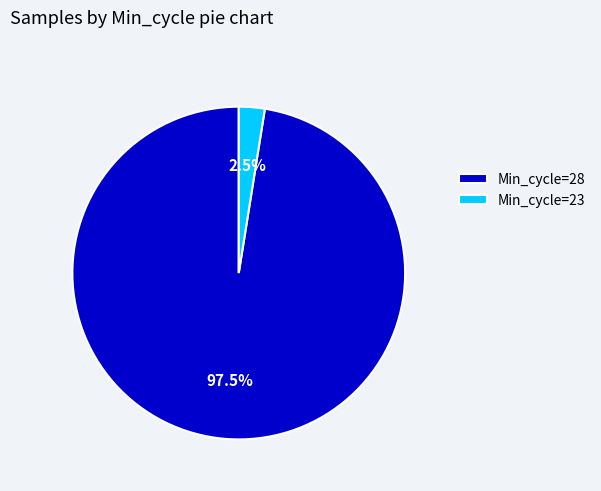

Rank the categories by value from lowest to highest.

Min_cycle=23, Min_cycle=28